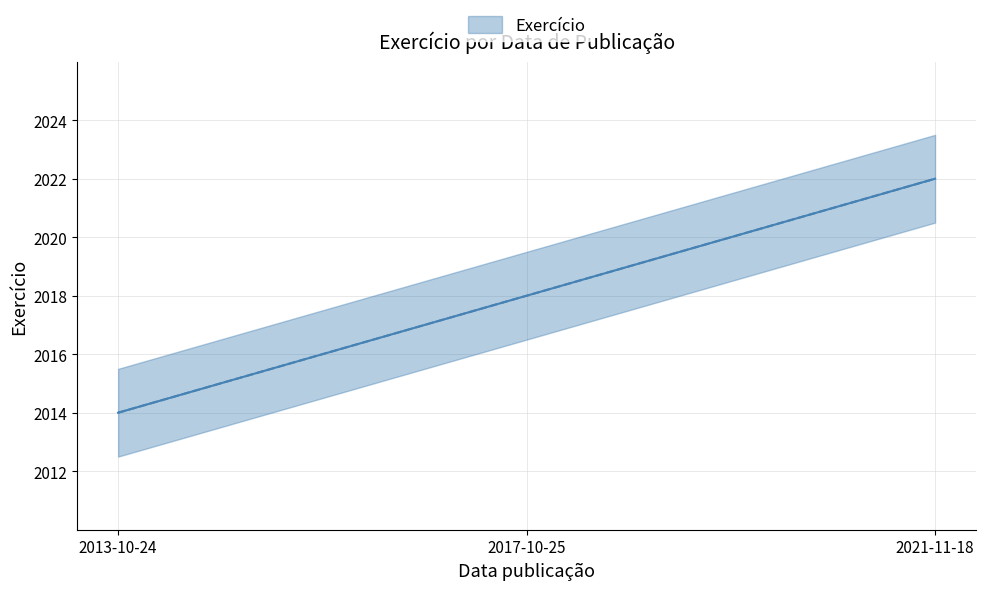

List the labels in order of value, largest first.

2021-11-18, 2017-10-25, 2013-10-24